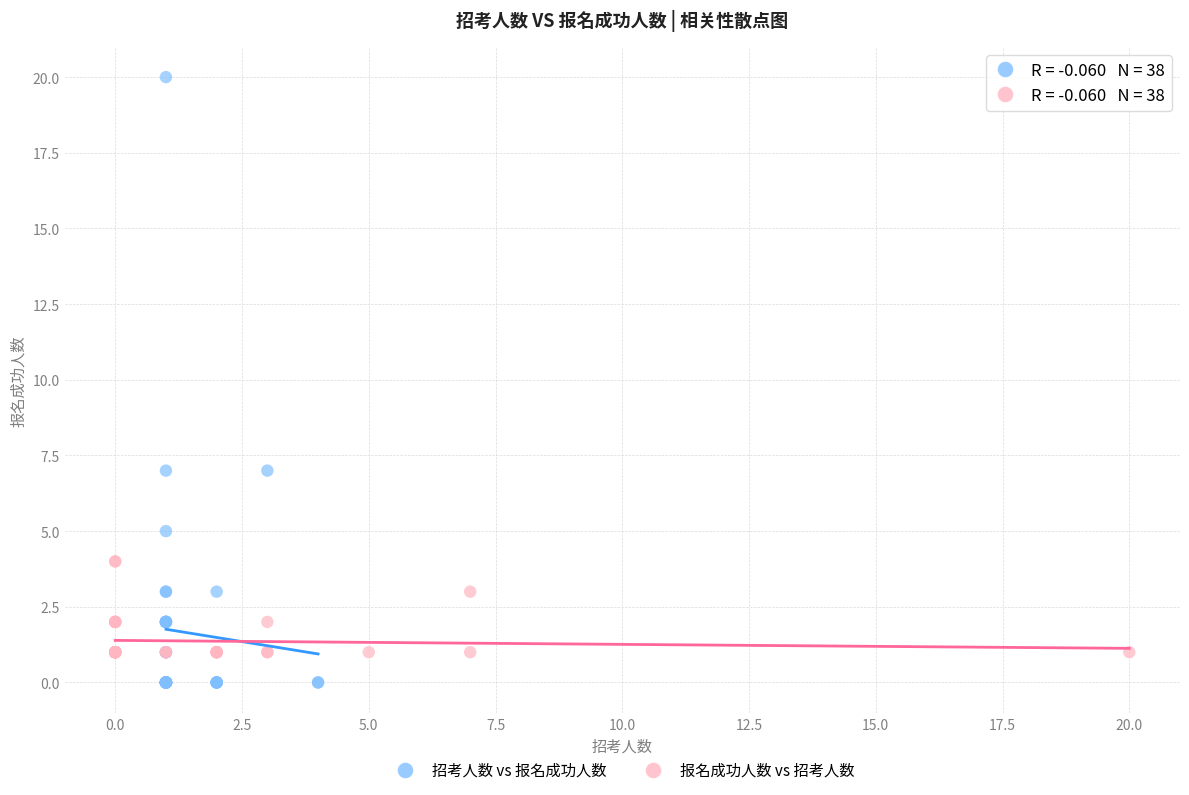

What are all the series names shown in the legend?

招考人数 vs 报名成功人数, 报名成功人数 vs 招考人数